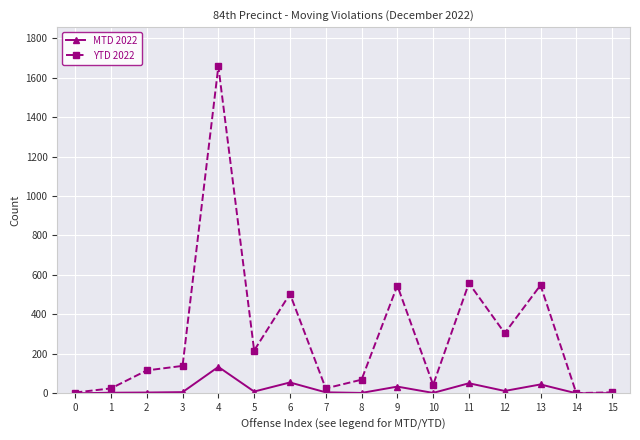

Which series has the largest range (max minus min)?

YTD 2022